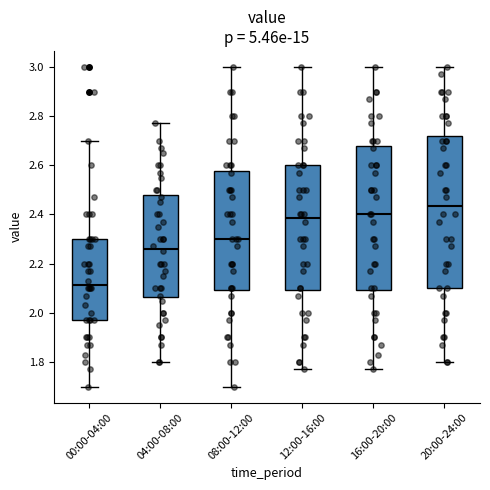

Comparing the boxes themselves (not the whiskers), which one is the tallest?

20:00-24:00